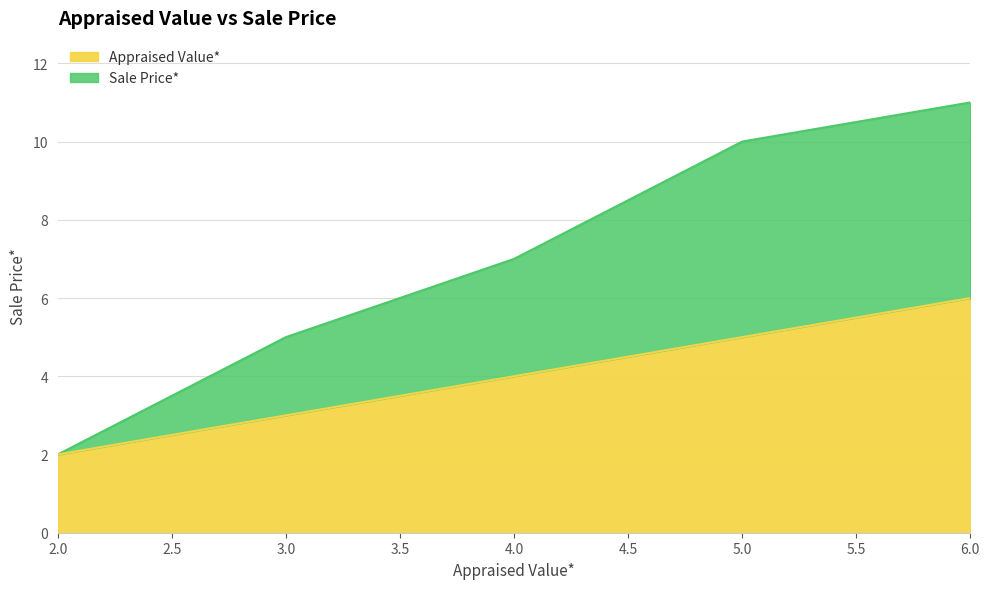

True or false: Sale Price* and Appraised Value* intersect in this chart.

False